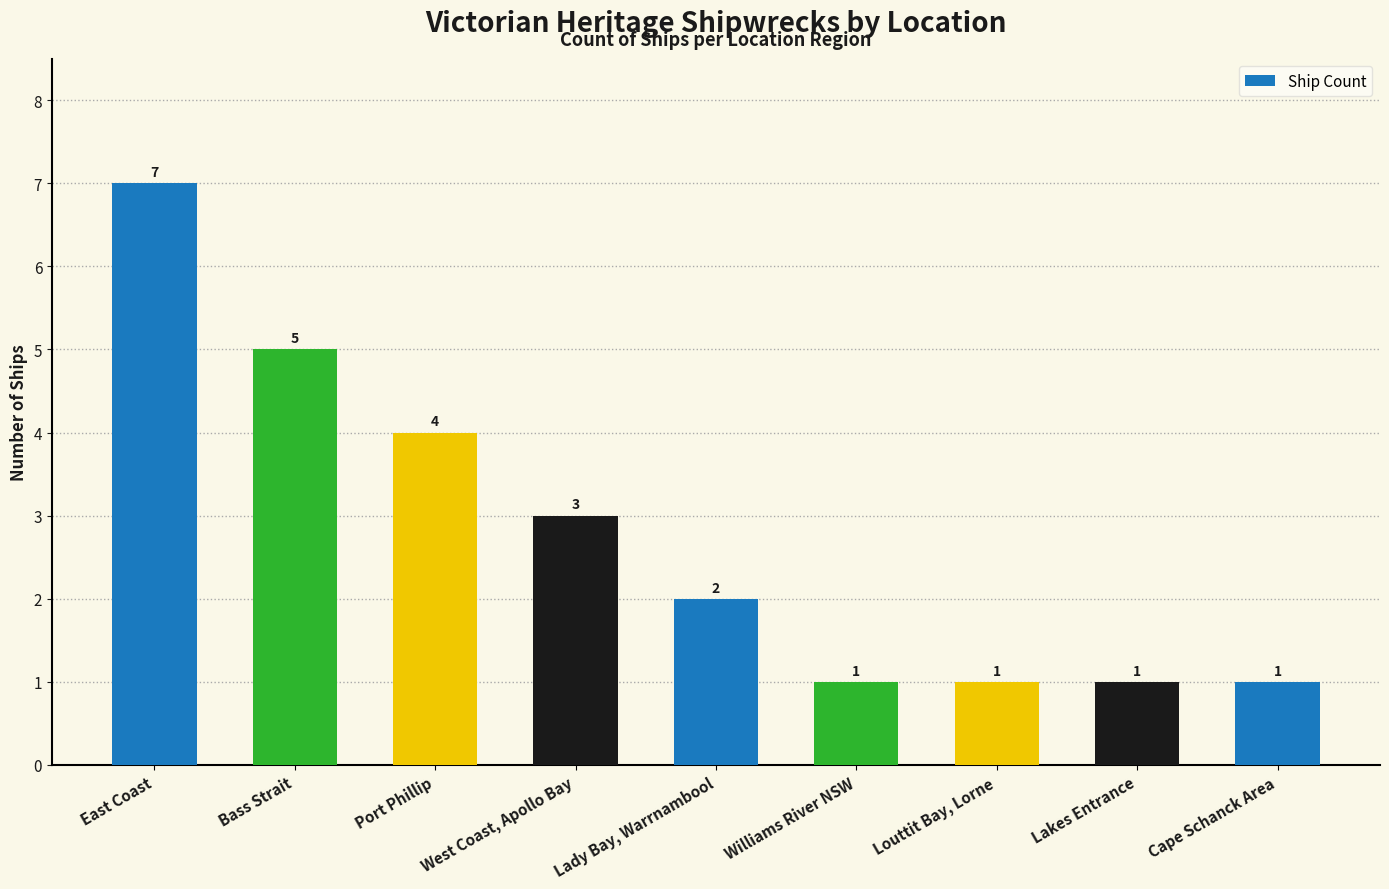

Which category has the highest value across all series?

East Coast